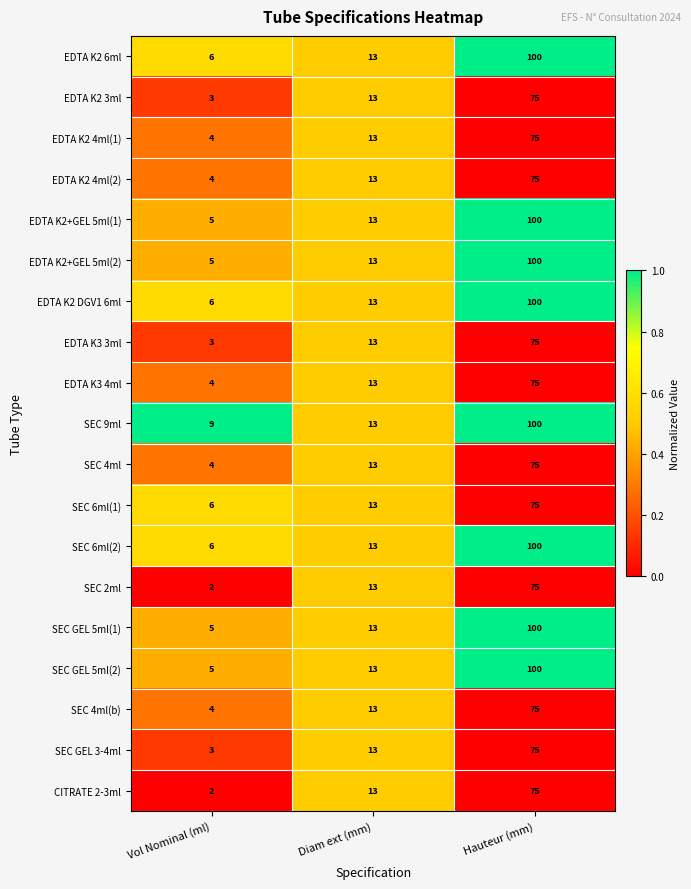

What is the sum of all EDTA K2 4ml(1) values?

92